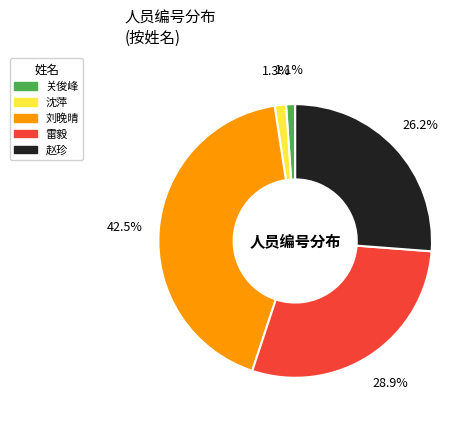

What is the ratio of the value at 雷毅 to the value at 刘晚晴?

0.7